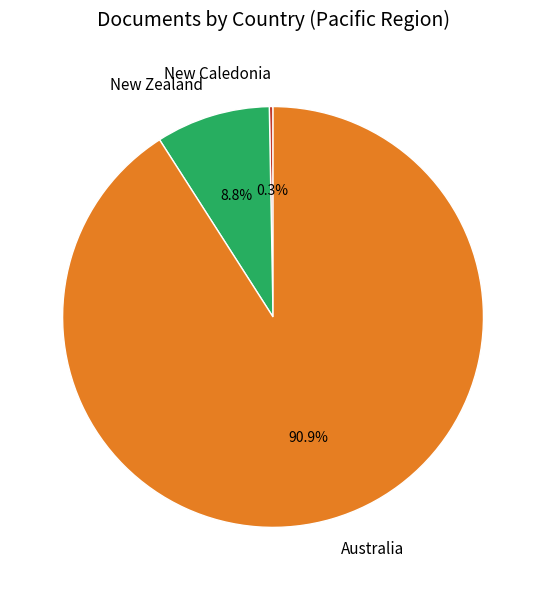

Rank the categories by value from lowest to highest.

New Caledonia, New Zealand, Australia